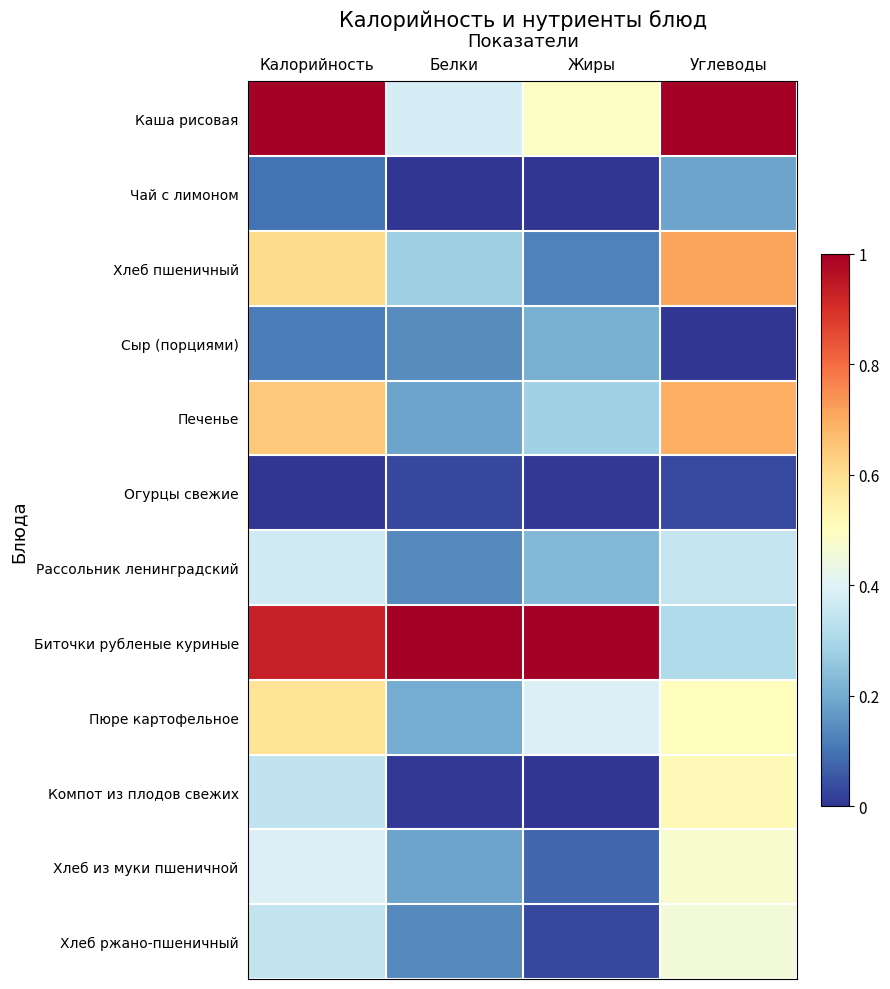

Which series has the widest spread of values?

Биточки рубленые куриные